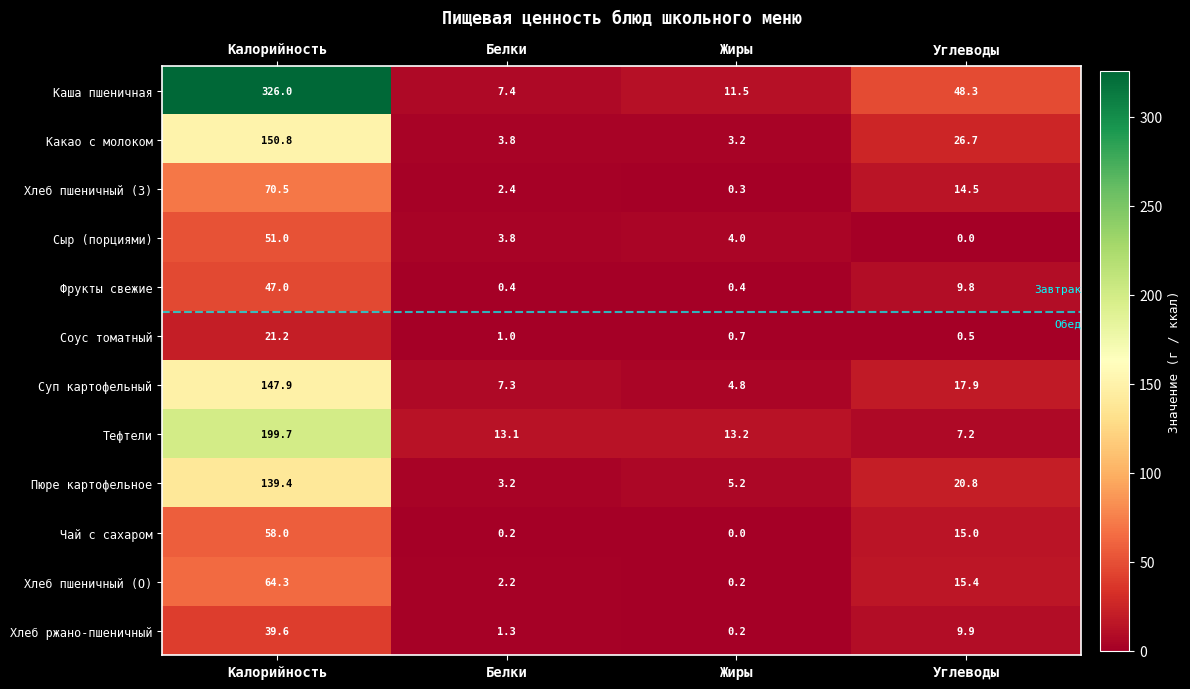

Where is Фрукты свежие nearest to the value 23?

Углеводы